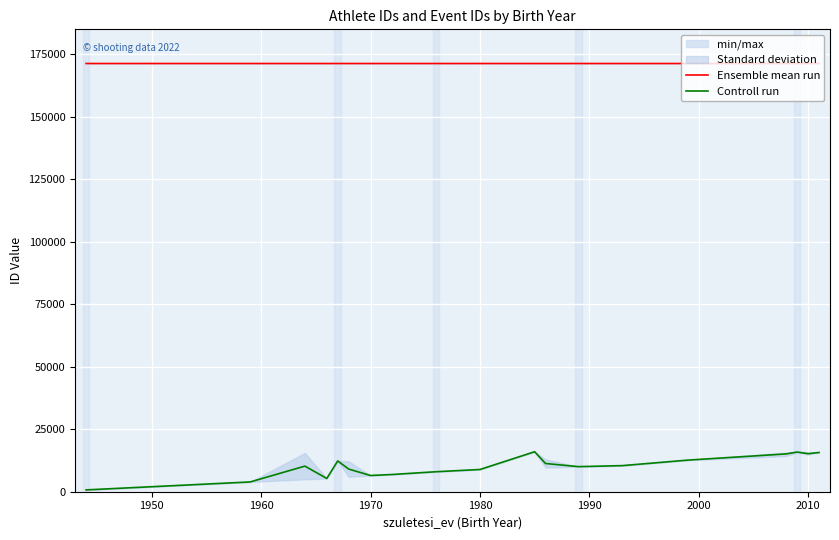

What is the value of the Controll run point at the 14th from the left?

10438.0